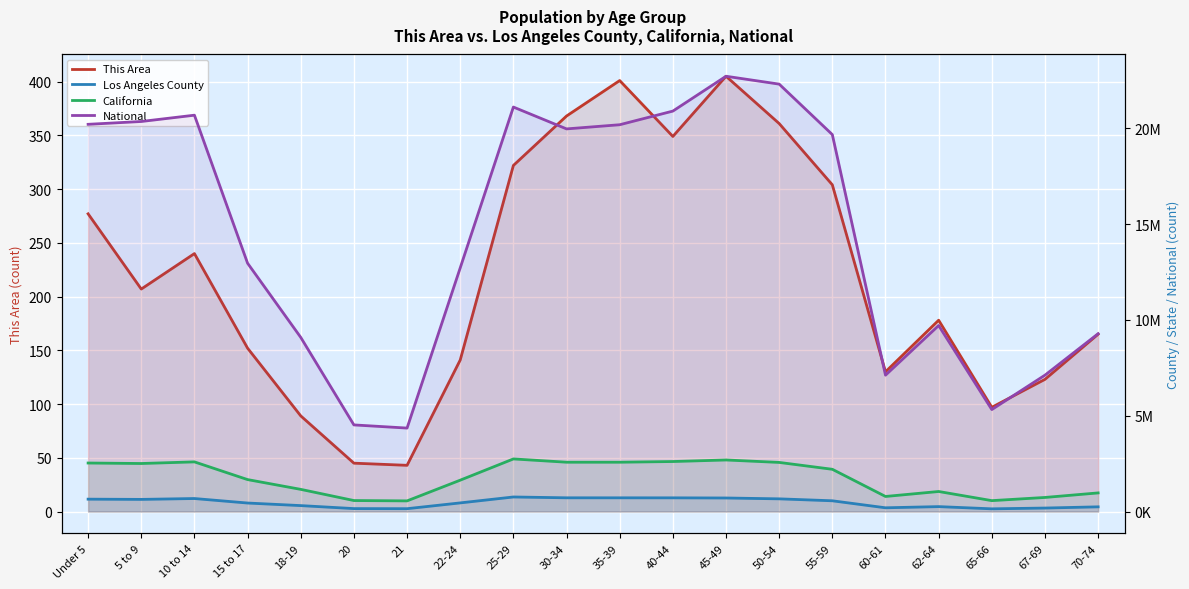

At which label is This Area closest to 224?

10 to 14